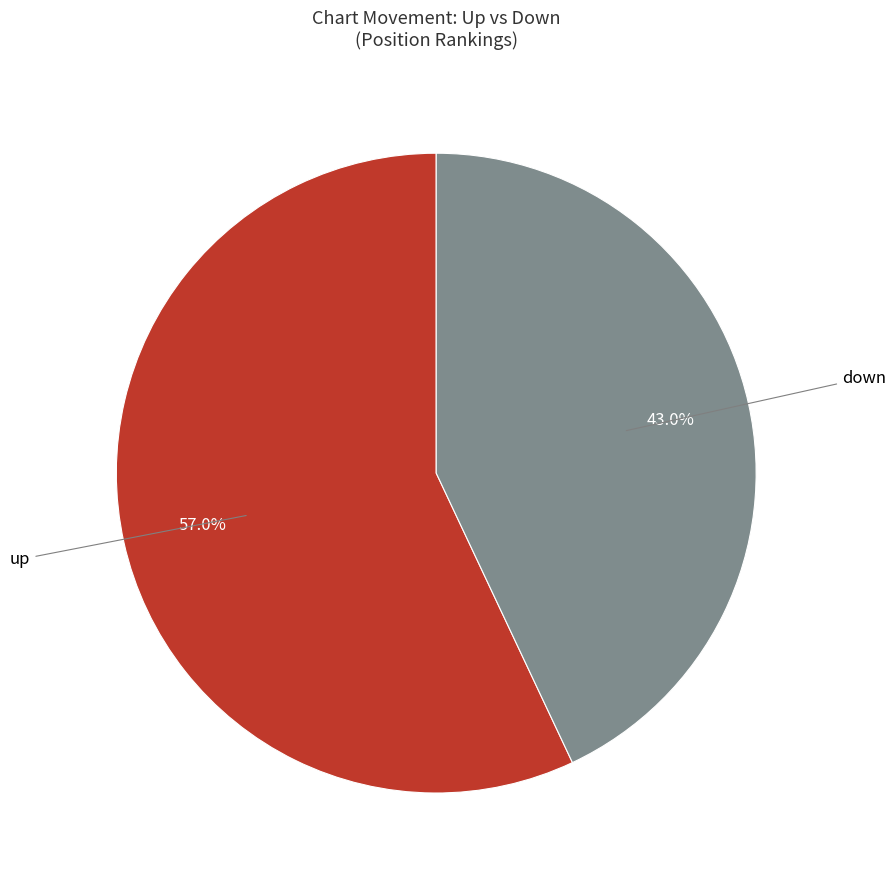

Is there any slice that represents more than half of the pie?

Yes